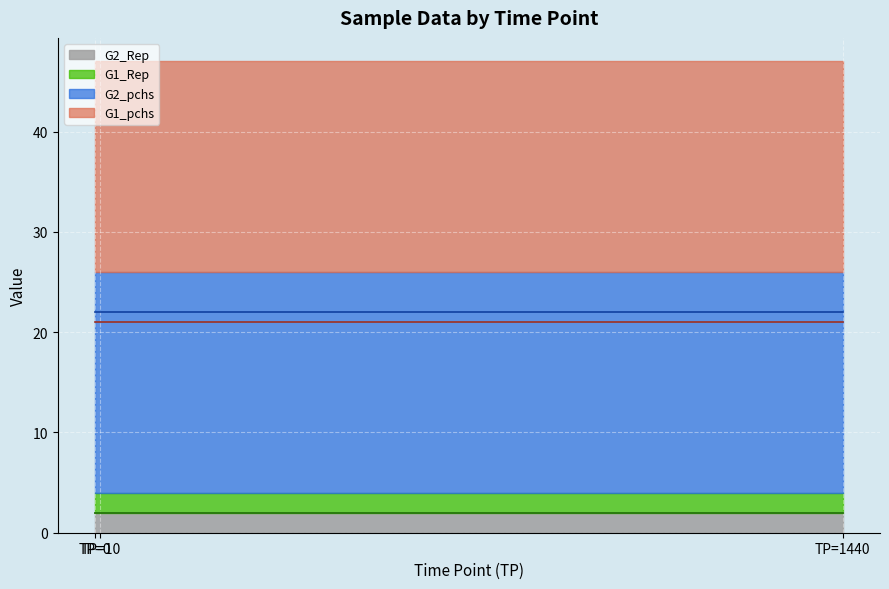

Which series changed the most between 0 and 10?

G1_Rep